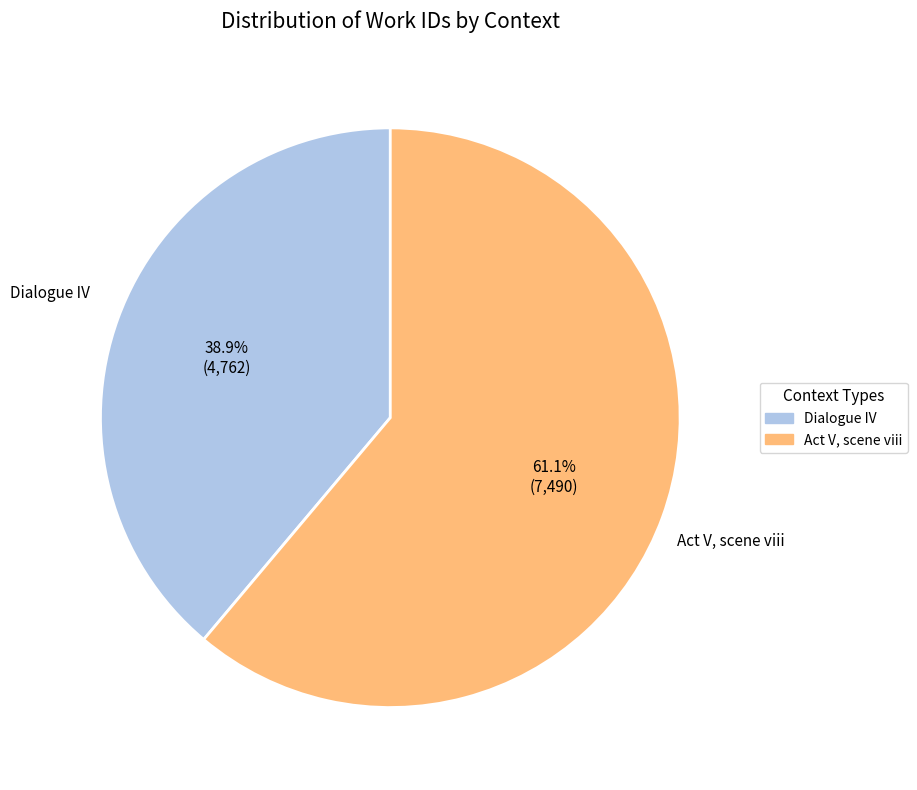

Which category has the smallest portion of the pie?

Dialogue IV